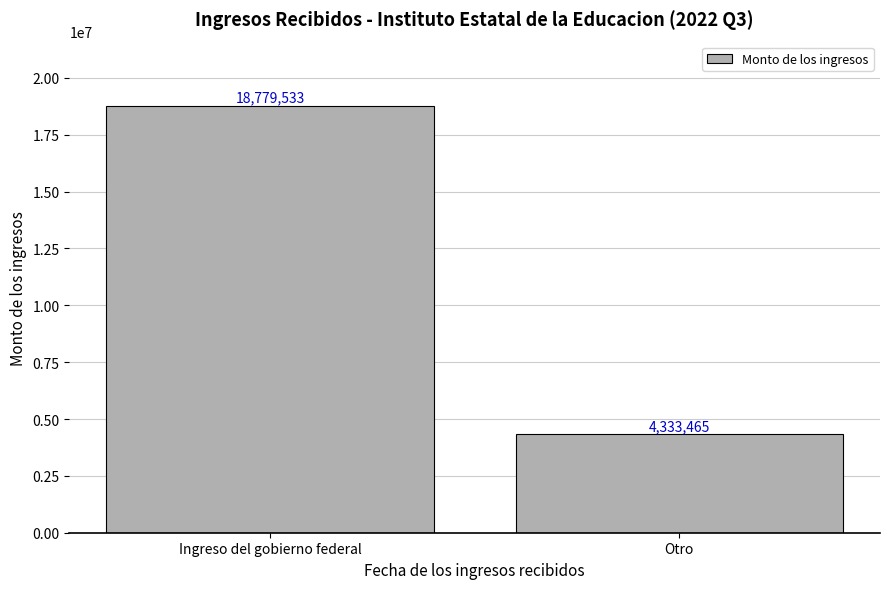

What is the ratio of the value at Otro to the value at Ingreso del gobierno federal?

0.2